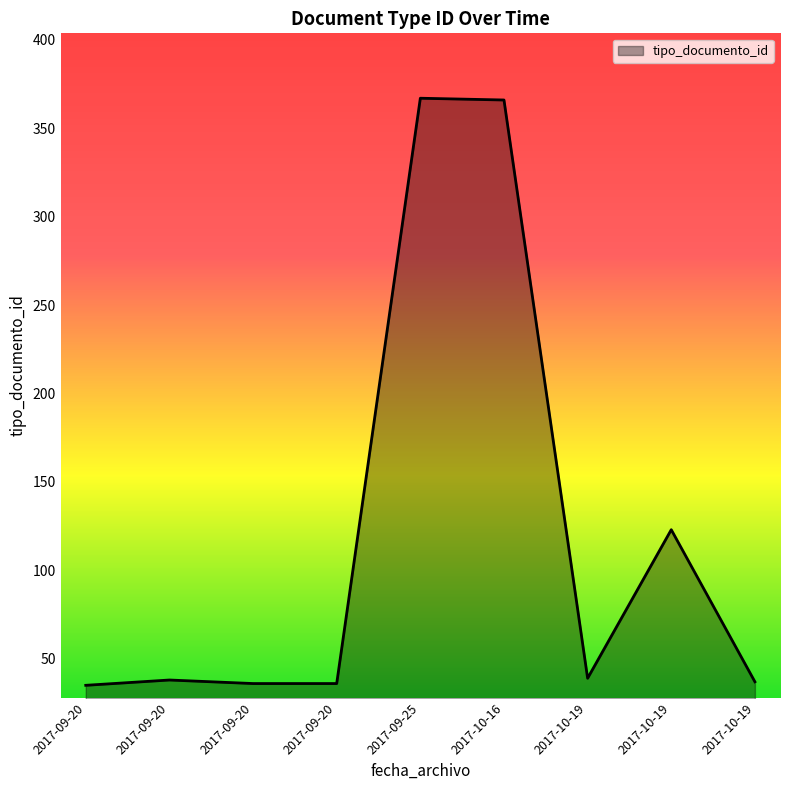

True or false: there are more than 1 points higher than both neighbors.

True